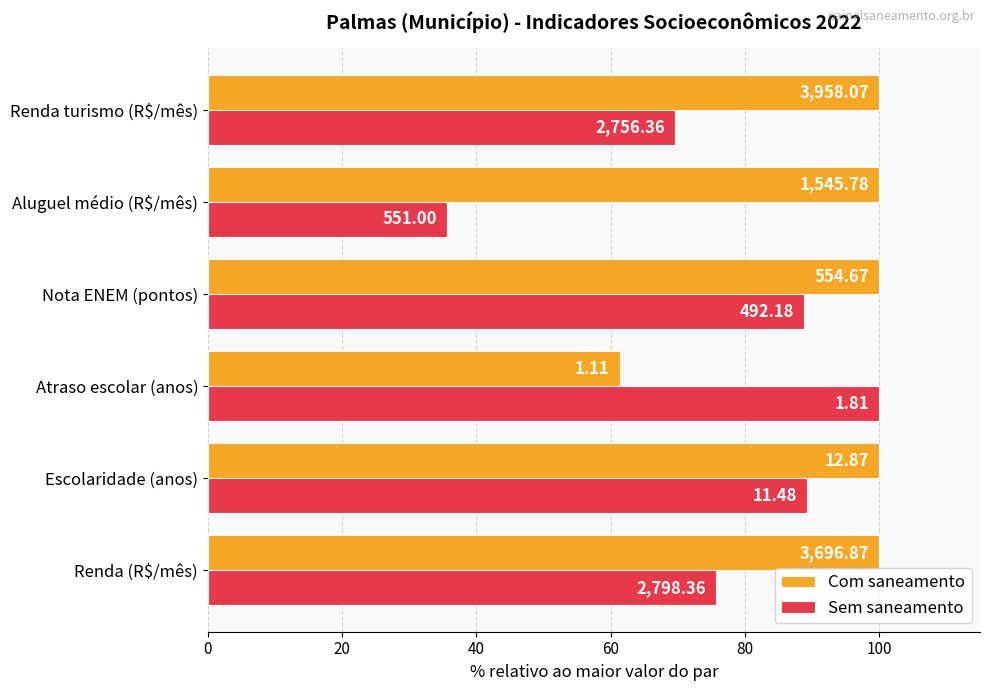

Reading right to left, extract all data points from this chart.

Com saneamento: 100.0	100.0	100.0	61.3	100.0	100.0
Sem saneamento: 69.6	35.6	88.7	100.0	89.2	75.7